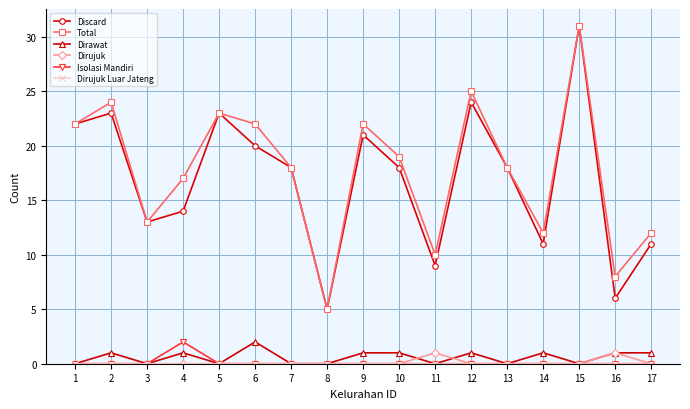

How many lines are shown in the chart?

6